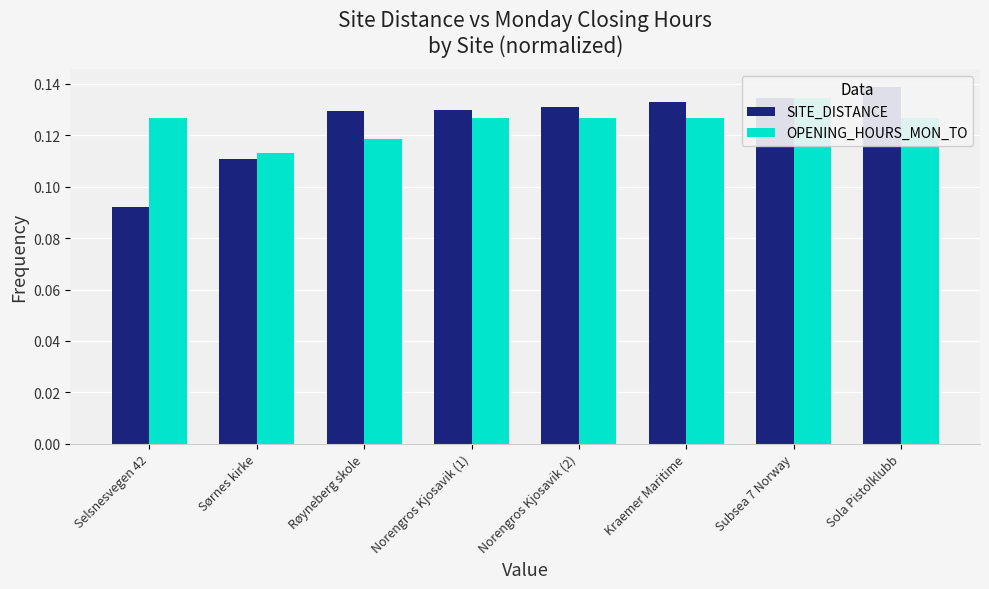

Reading right to left, what are all the values shown in this chart?

SITE_DISTANCE: Sola Pistolklubb=0.1	Subsea 7 Norway=0.1	Kraemer Maritime=0.1	Norengros Kjosavik (2)=0.1	Norengros Kjosavik (1)=0.1	Røyneberg skole=0.1	Sørnes kirke=0.1	Selsnesvegen 42=0.1
OPENING_HOURS_MON_TO: Sola Pistolklubb=0.1	Subsea 7 Norway=0.1	Kraemer Maritime=0.1	Norengros Kjosavik (2)=0.1	Norengros Kjosavik (1)=0.1	Røyneberg skole=0.1	Sørnes kirke=0.1	Selsnesvegen 42=0.1